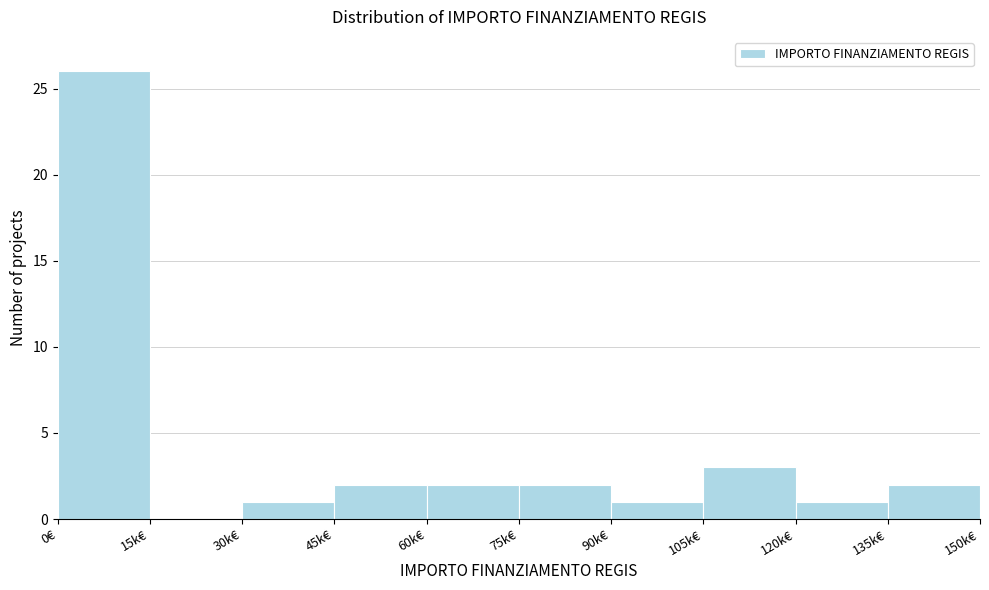

Reading left to right, transcribe all the data shown in this chart.

0€=26	15k€=0	30k€=1	45k€=2	60k€=2	75k€=2	90k€=1	105k€=3	120k€=1	135k€=2